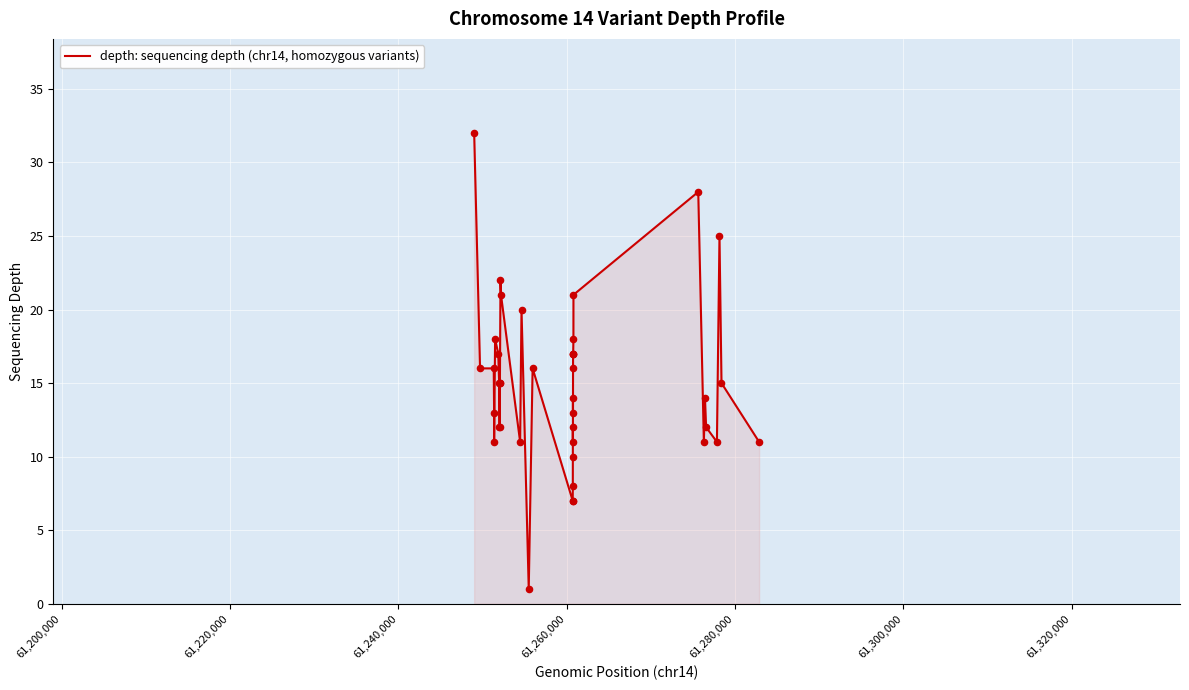

What is the maximum value shown in the chart?

32